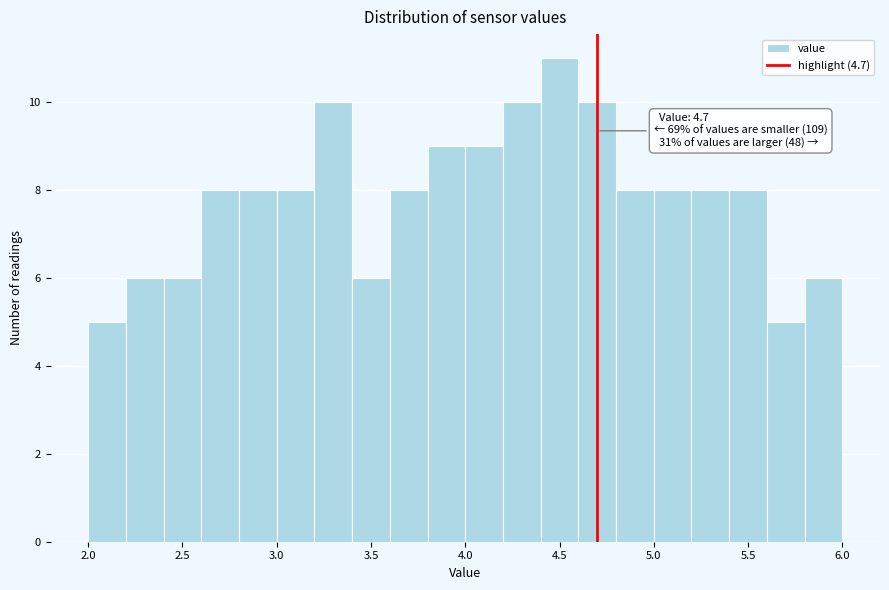

Over which range of the x-axis is the bar tallest?

4.4 to 4.6